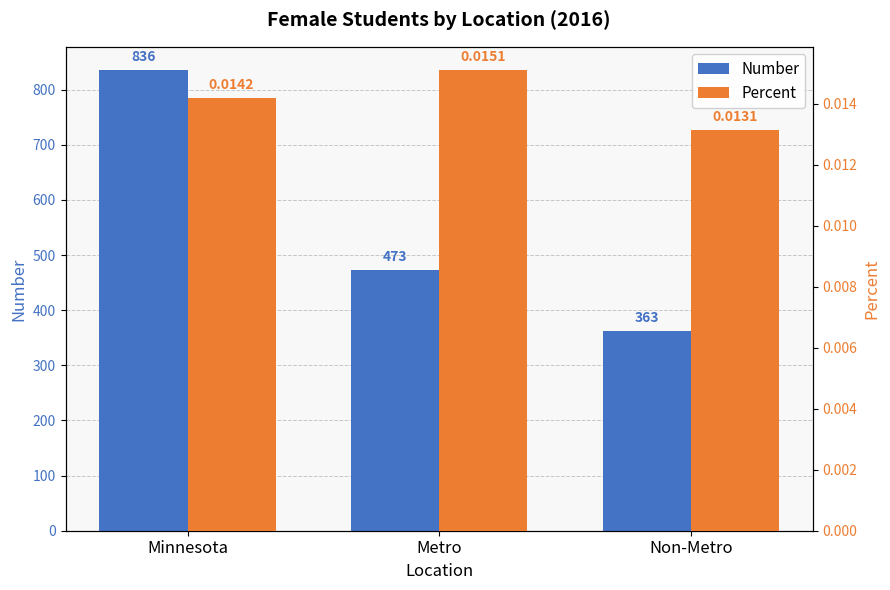

Where is Percent nearest to the value 0?

Non-Metro